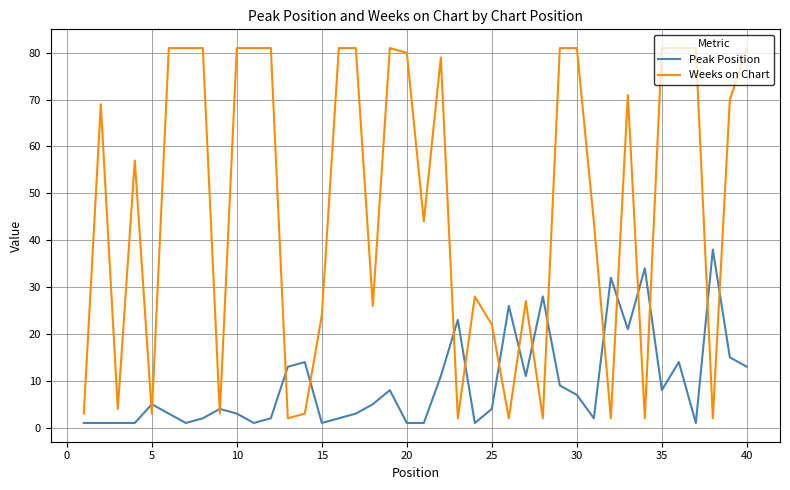

True or false: Weeks on Chart and Peak Position intersect in this chart.

True